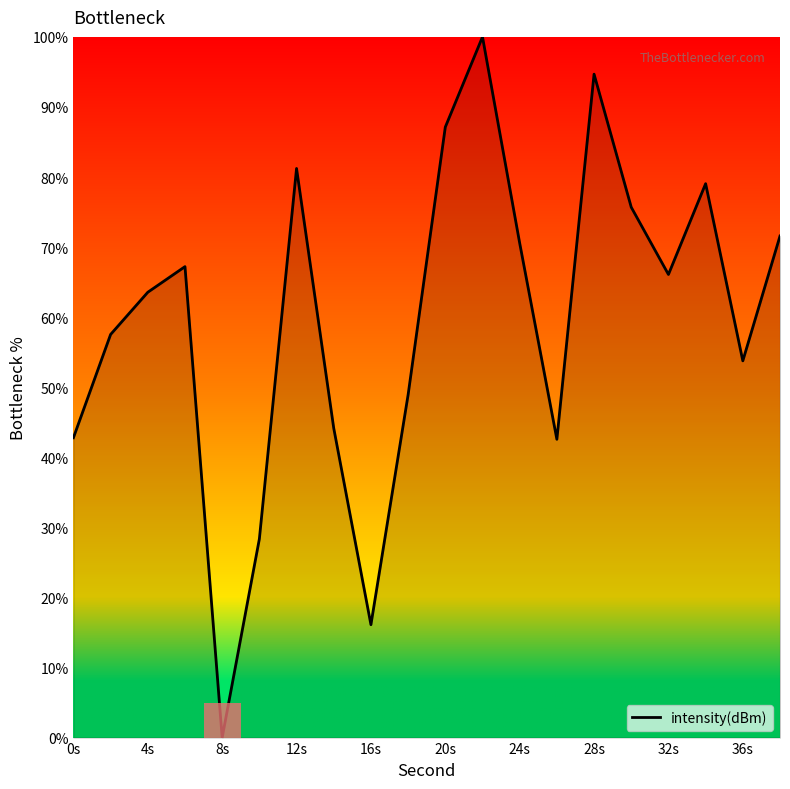

True or false: the data has more than 2 interior local peaks.

True